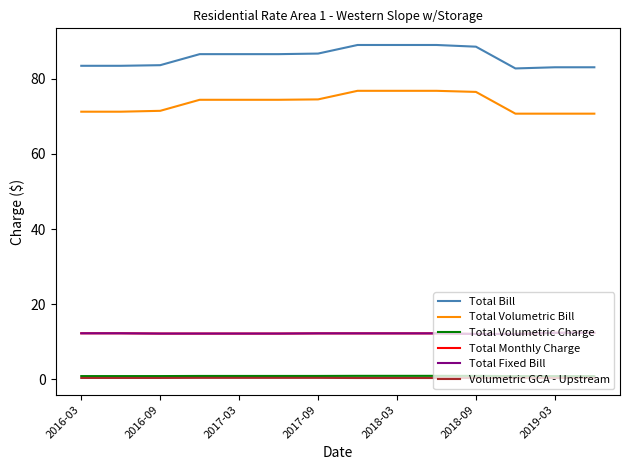

Which series has the largest total across all categories?

Total Bill